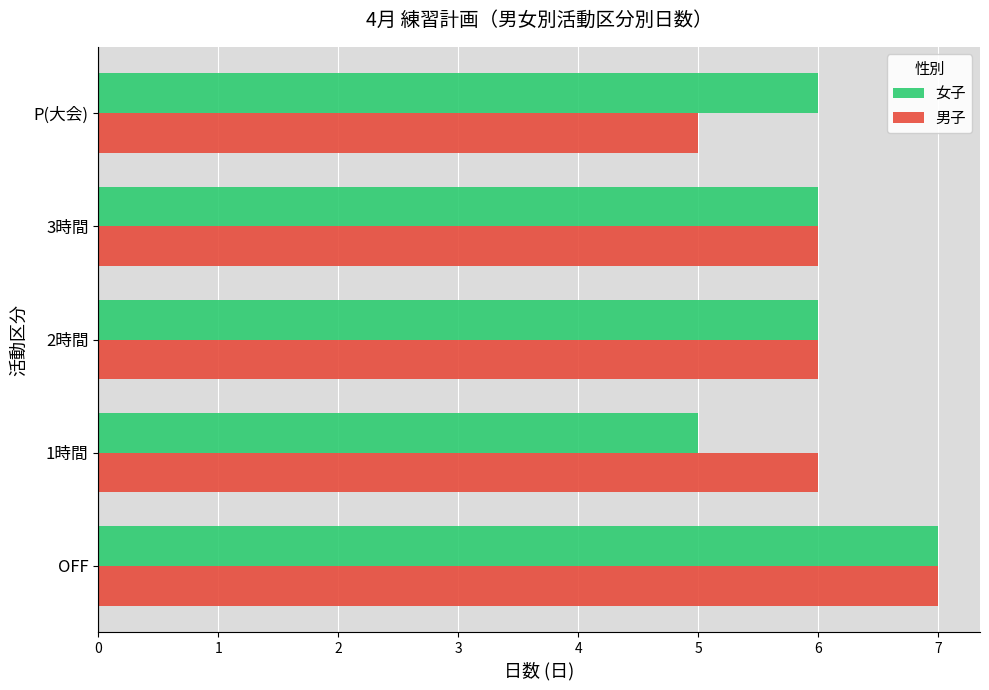

What is the total value across all series at 1時間?

11